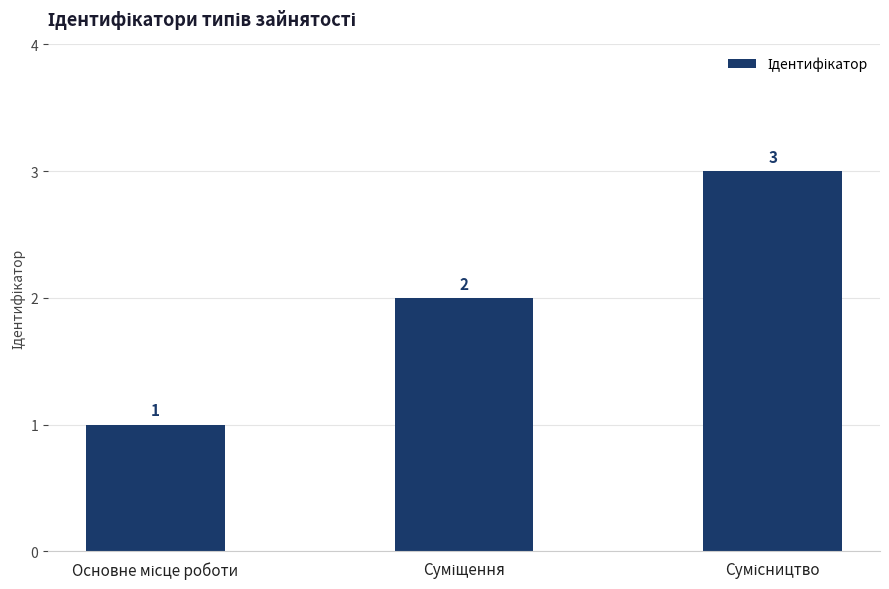

What is the smallest value displayed?

1